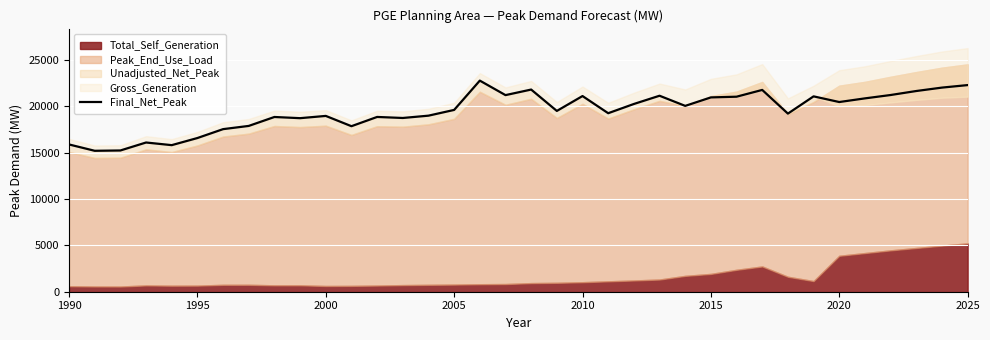

What is the value of the 36th point from the left?

22307.1